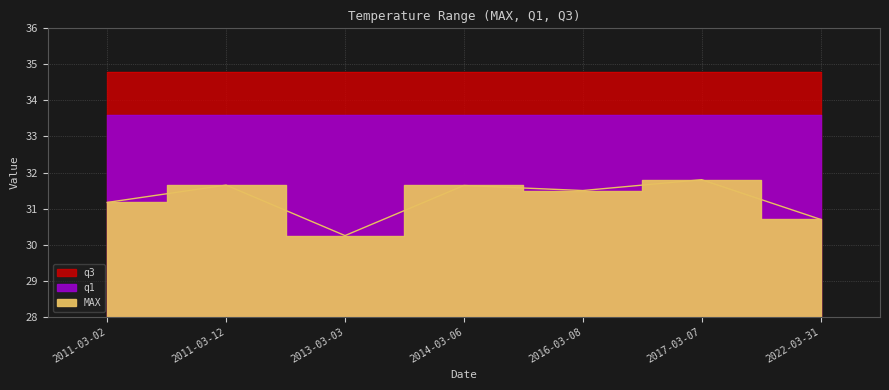

What value does the q1 series have at 2014-03-06?

33.6